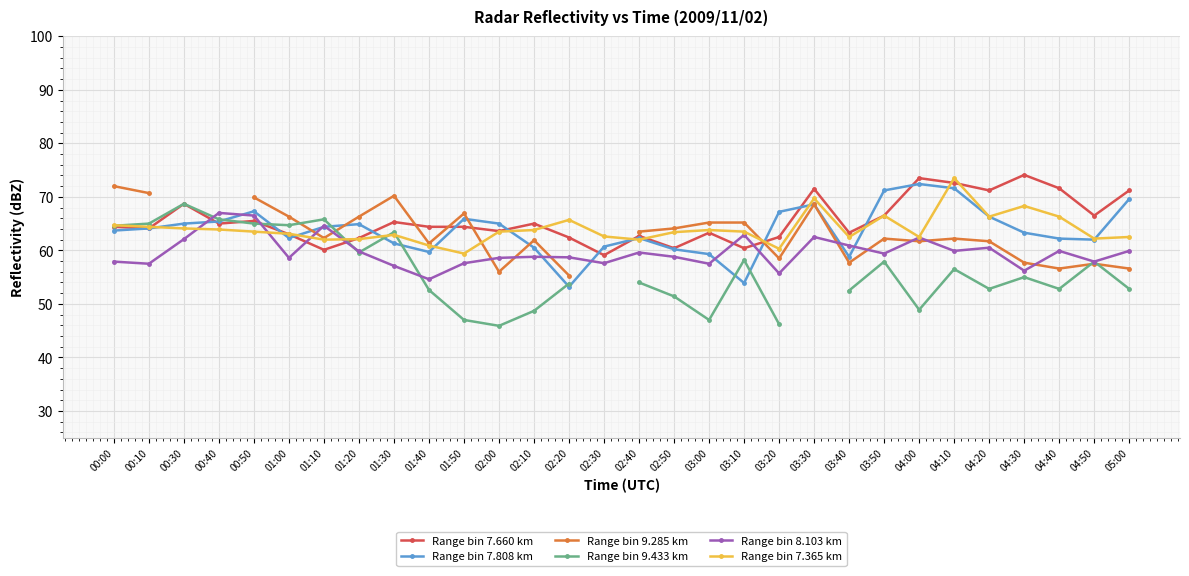

What is the minimum value shown in the chart?

45.9